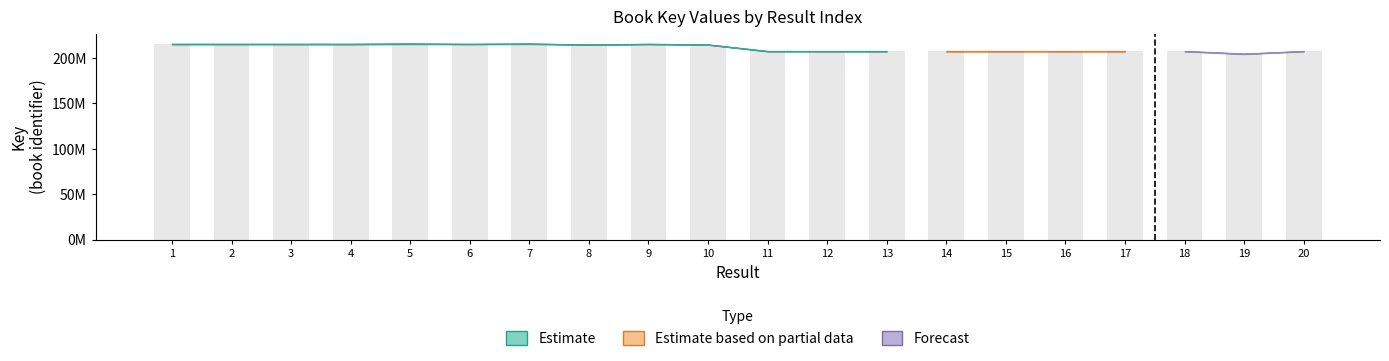

The chart shows a value of 215474769 at 5. True or false?

True